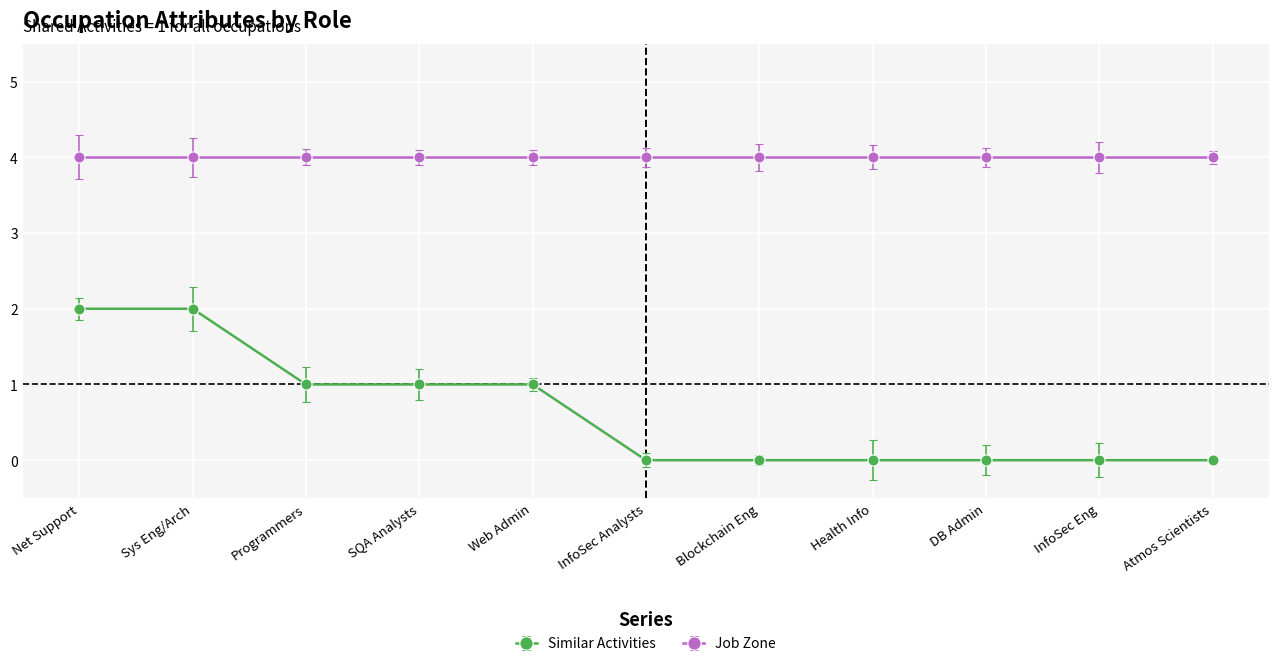

What is the label of the 1st point from the right?

Atmos Scientists